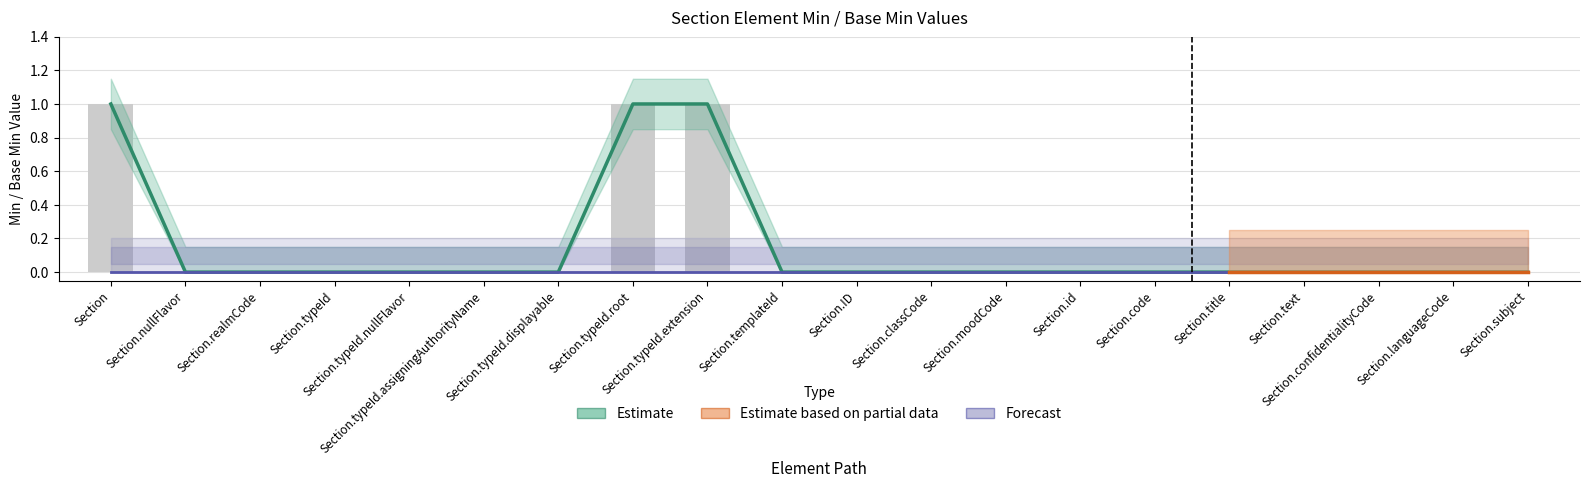

Which label corresponds to the smallest value in the chart?

Section.nullFlavor